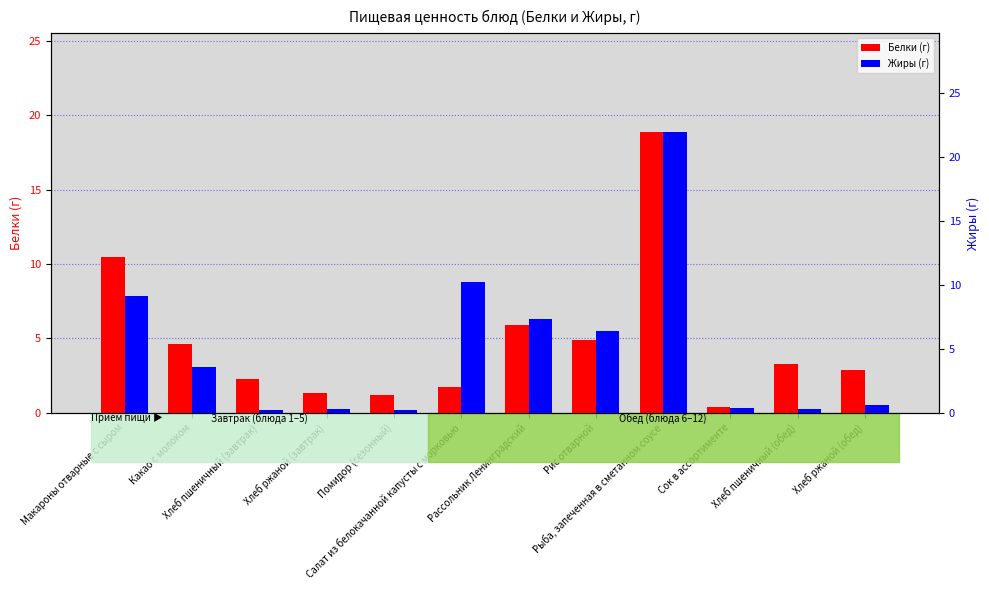

Reading left to right, what are all the values shown in this chart?

Белки (г): 10.5	4.6	2.3	1.3	1.2	1.7	5.9	4.9	18.9	0.4	3.3	2.9
Жиры (г): 9.1	3.6	0.2	0.3	0.2	10.2	7.3	6.4	22.0	0.4	0.3	0.6